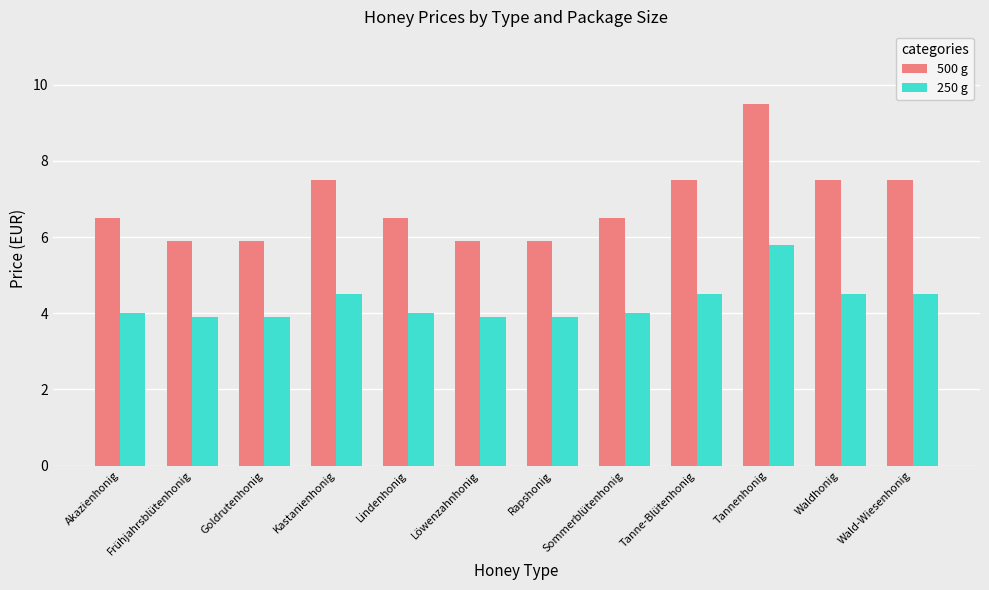

Is the value of 250 g at Sommerblütenhonig greater than the value of 500 g at Löwenzahnhonig?

No